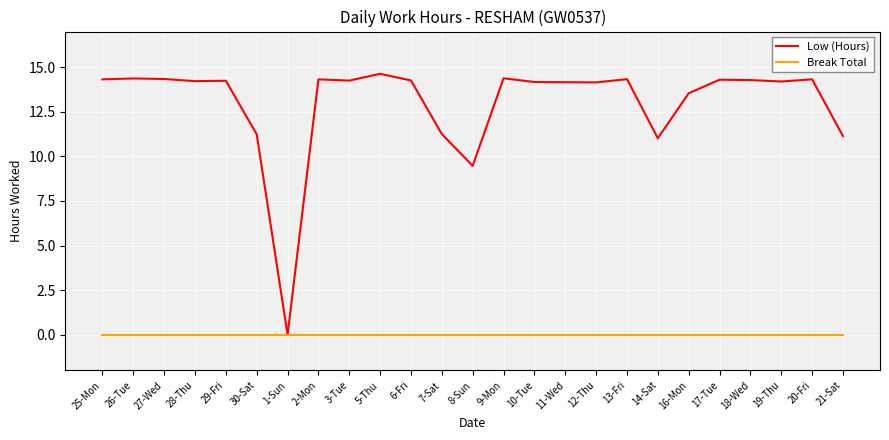

Does the chart display data point markers on the line(s)?

No